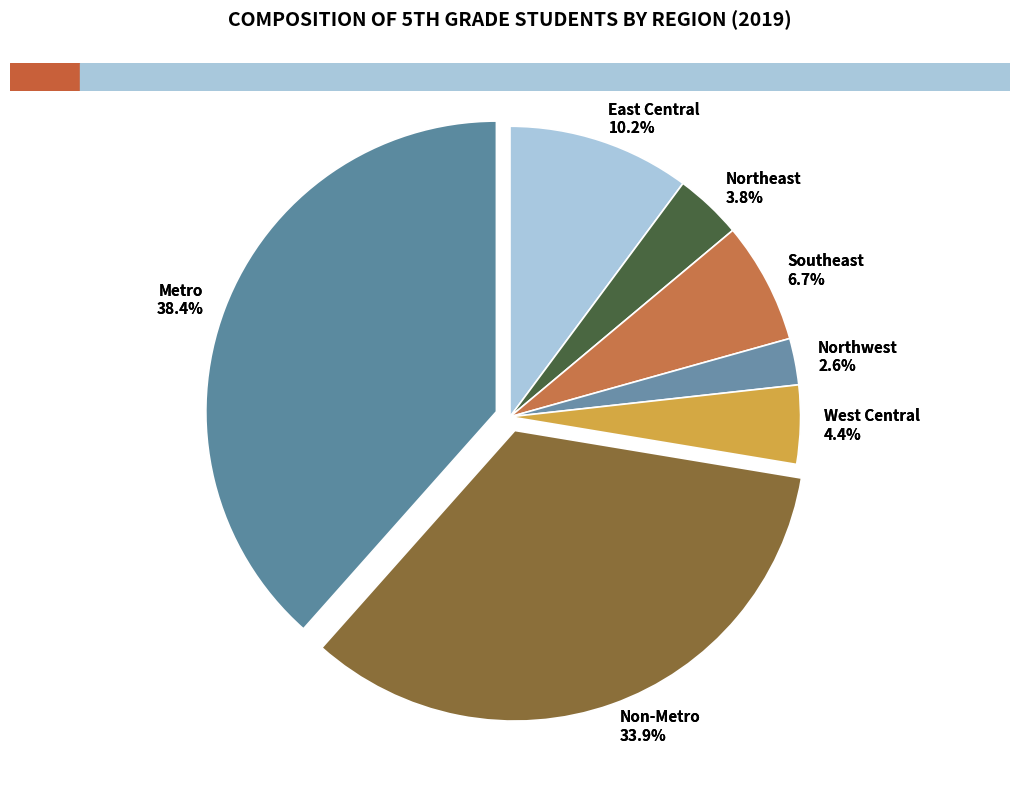

Rank the categories by value from highest to lowest.

Metro, Non-Metro, East Central, Southeast, West Central, Northeast, Northwest